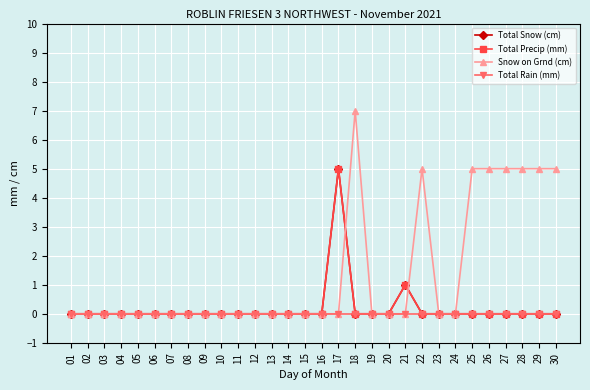

In Snow on Grnd (cm), how many points are higher than both neighbors (excluding endpoints)?

2